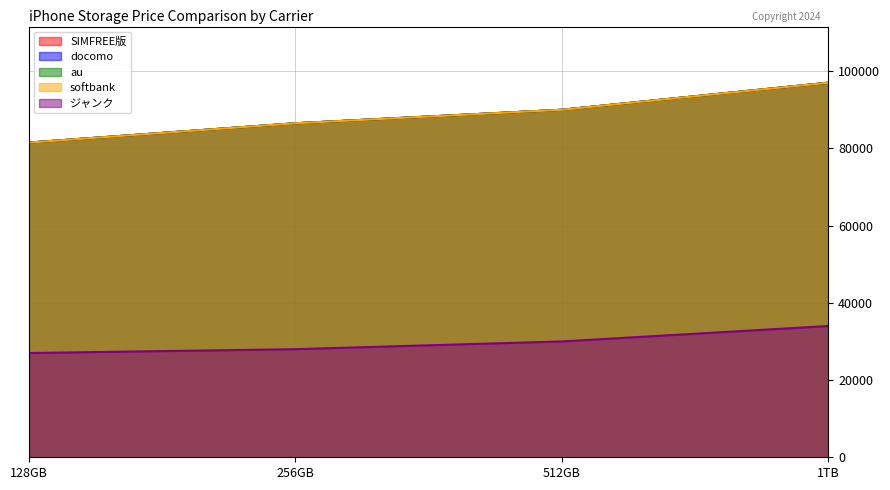

True or false: au has more than 0 points higher than both neighbors.

False